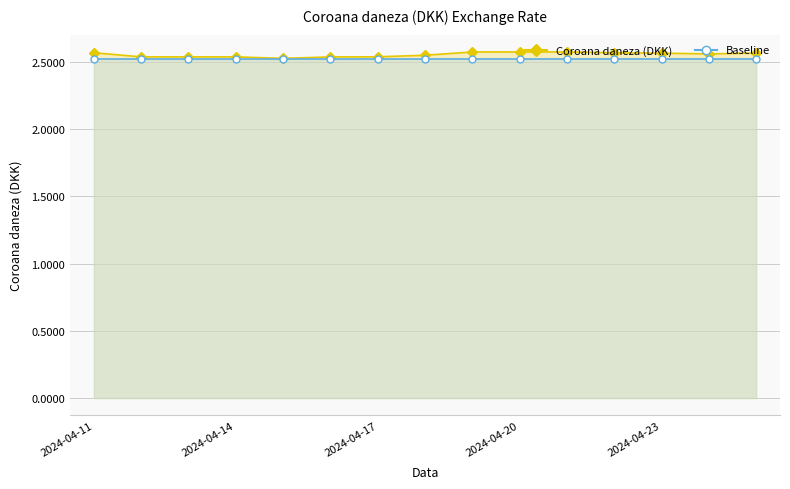

At which category does the chart reach its peak across all series?

2024-04-19